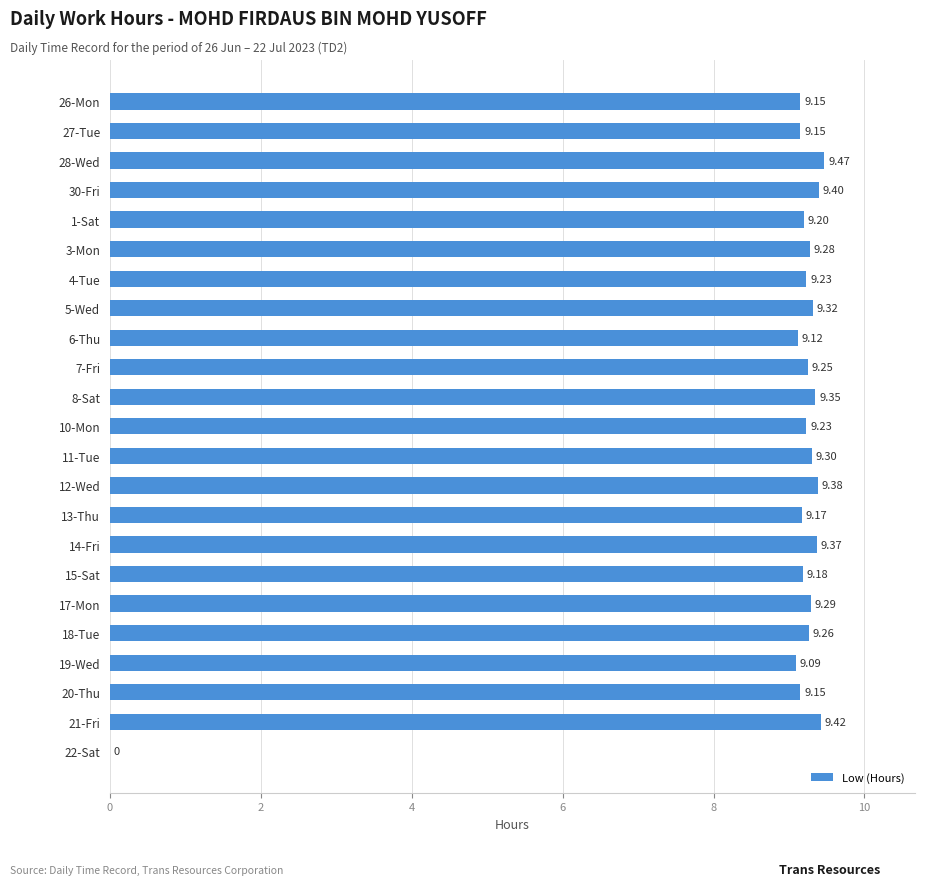

Approximately how many times larger is the value at 20-Thu compared to 10-Mon?

1.0